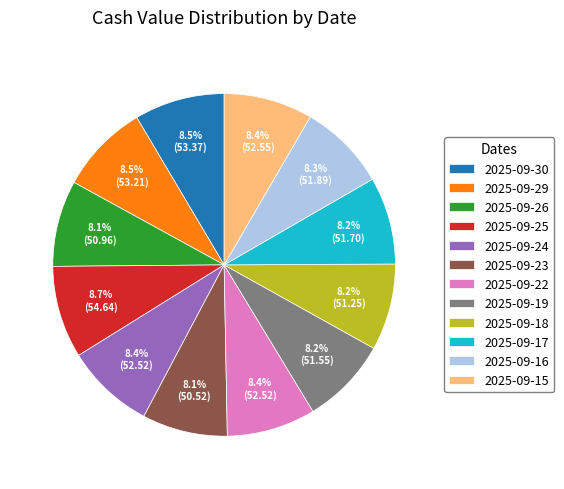

What is the total percentage of 2025-09-29 and 2025-09-26?

16.6%